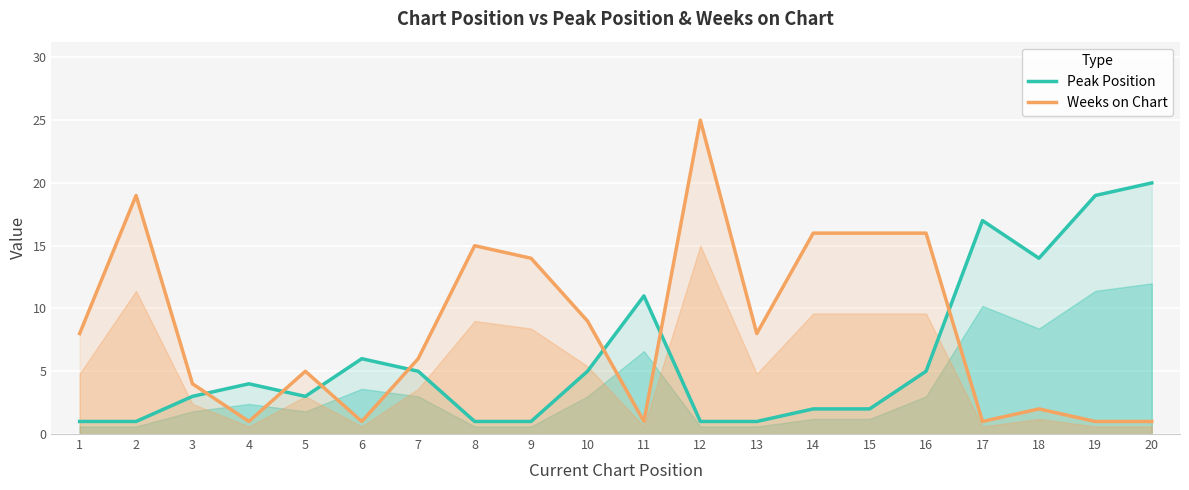

Rank the series by their maximum value, from highest to lowest.

Weeks on Chart, Peak Position